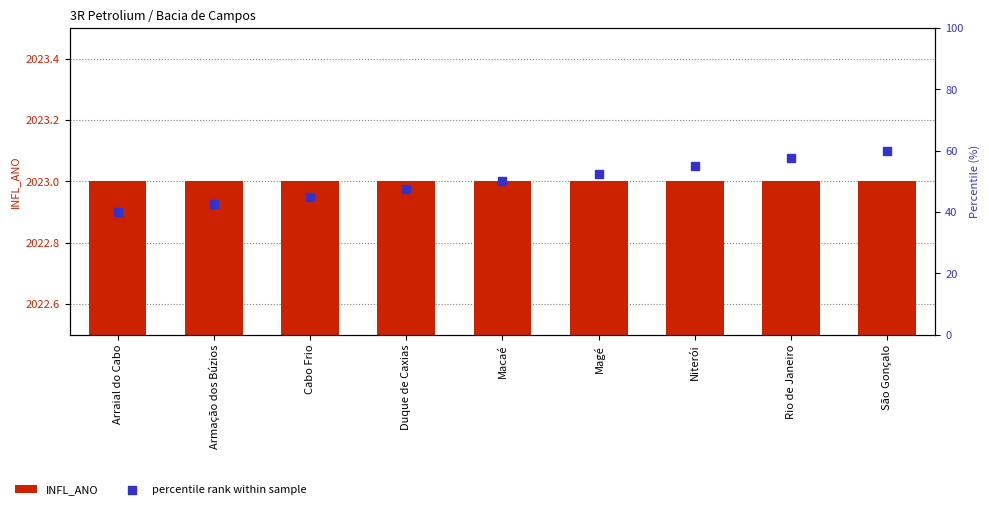

What is the total value across all series at Magé?

2075.5